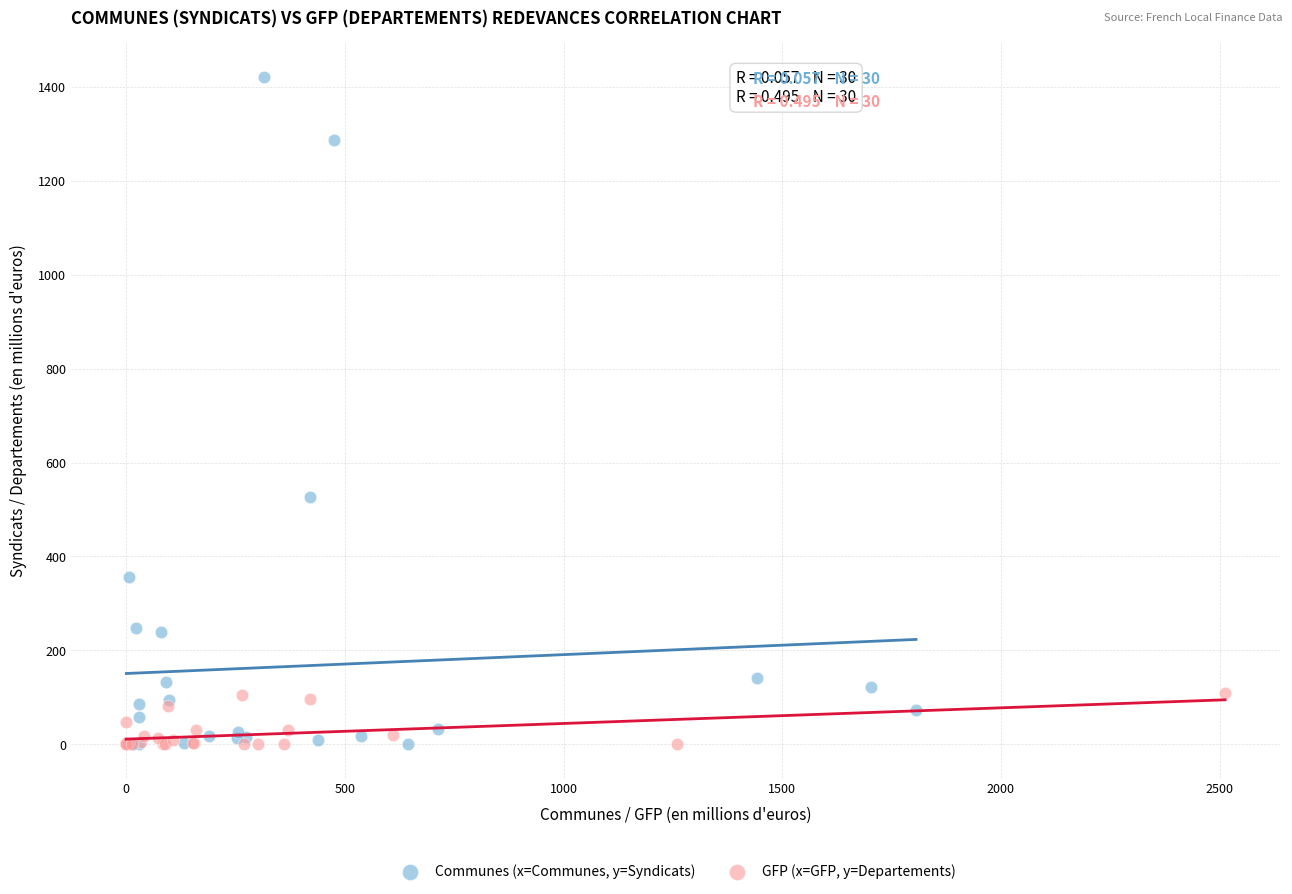

Which series has the largest Y range (max minus min)?

Communes (x=Communes, y=Syndicats)